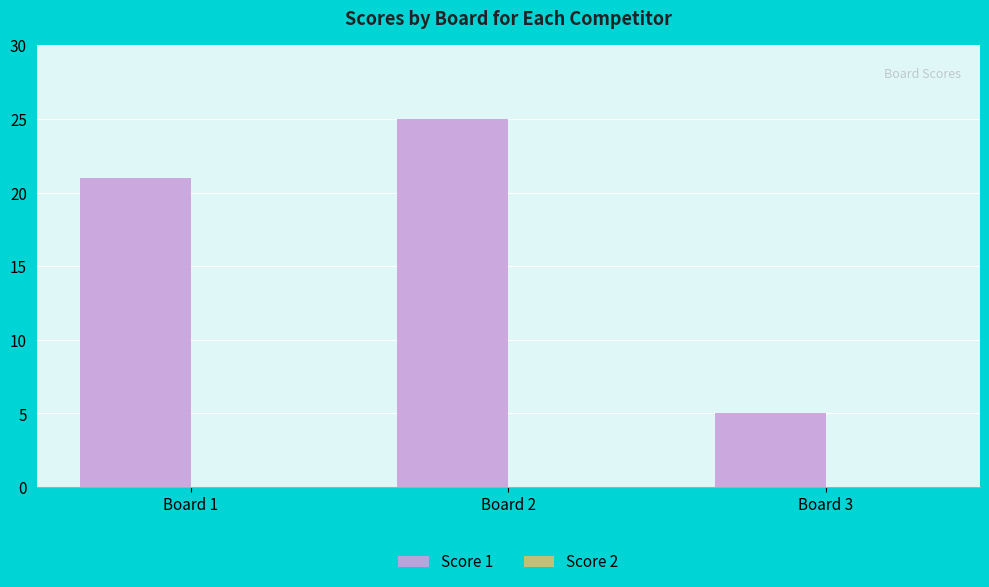

What is the minimum value shown in the chart?

5